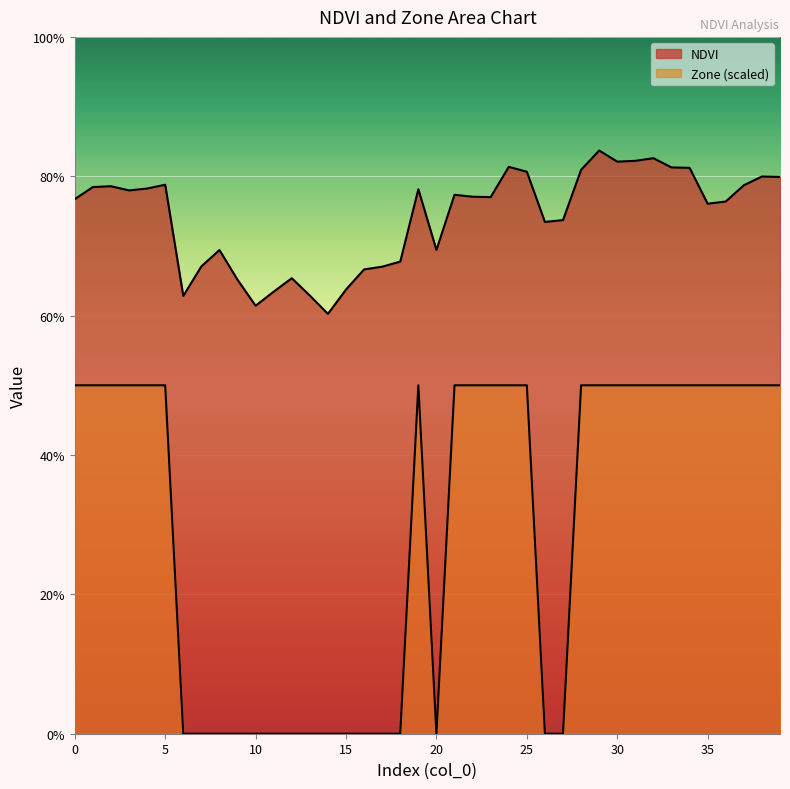

In Zone, how many points are higher than both neighbors (excluding endpoints)?

1